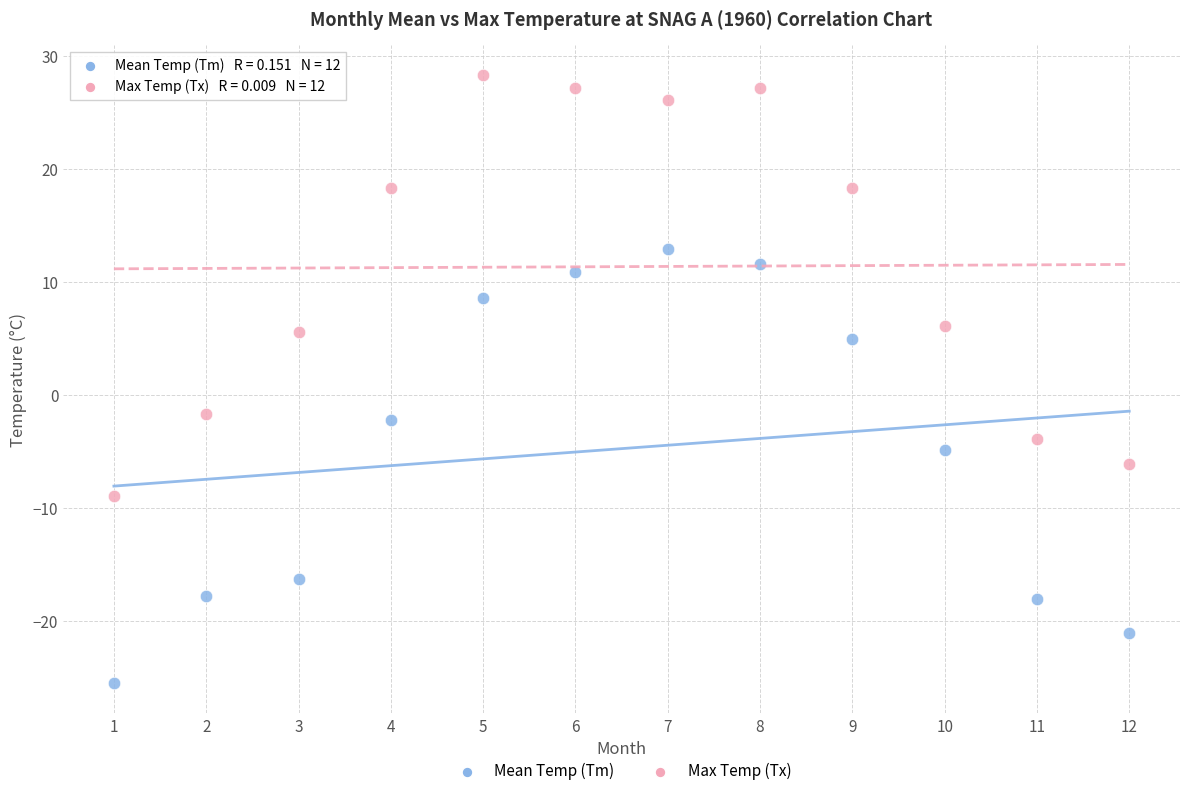

Which series contains the highest Y value?

Max Temp (Tx)